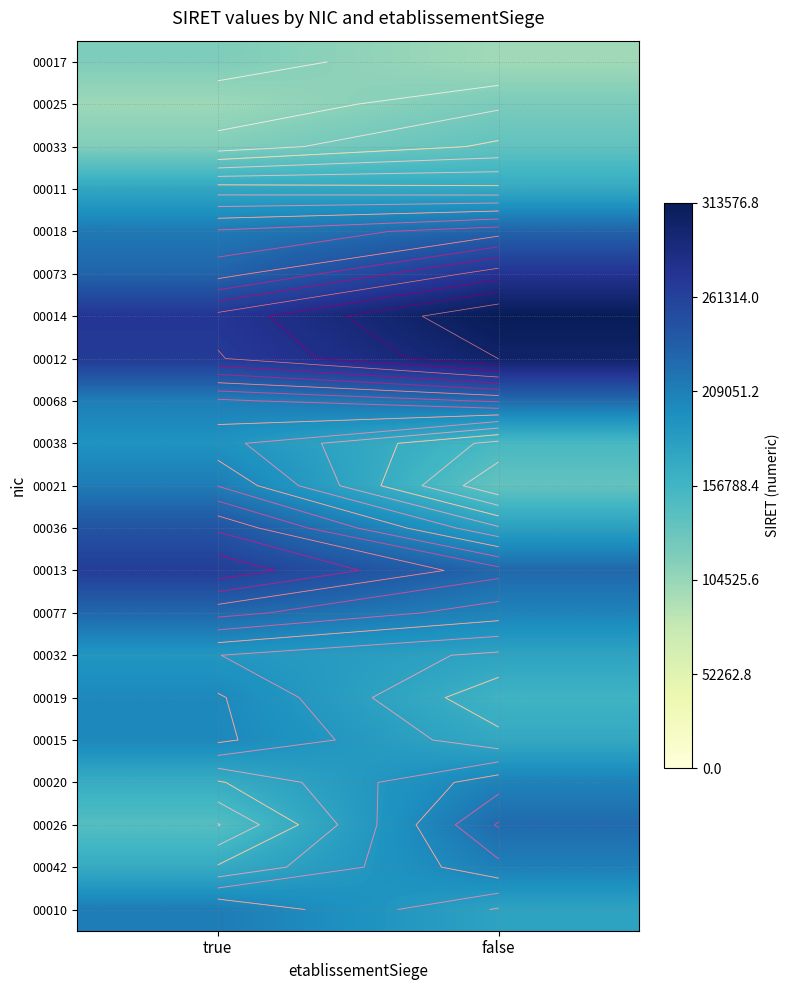

Is the value of 00033 at true greater than the value of 00077 at false?

No